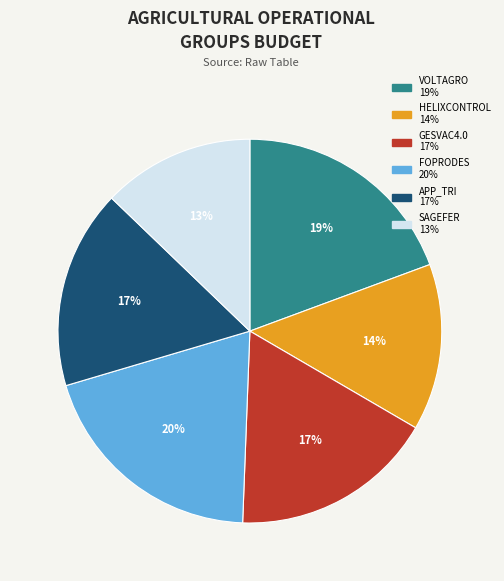

Which slice is the smallest?

SAGEFER